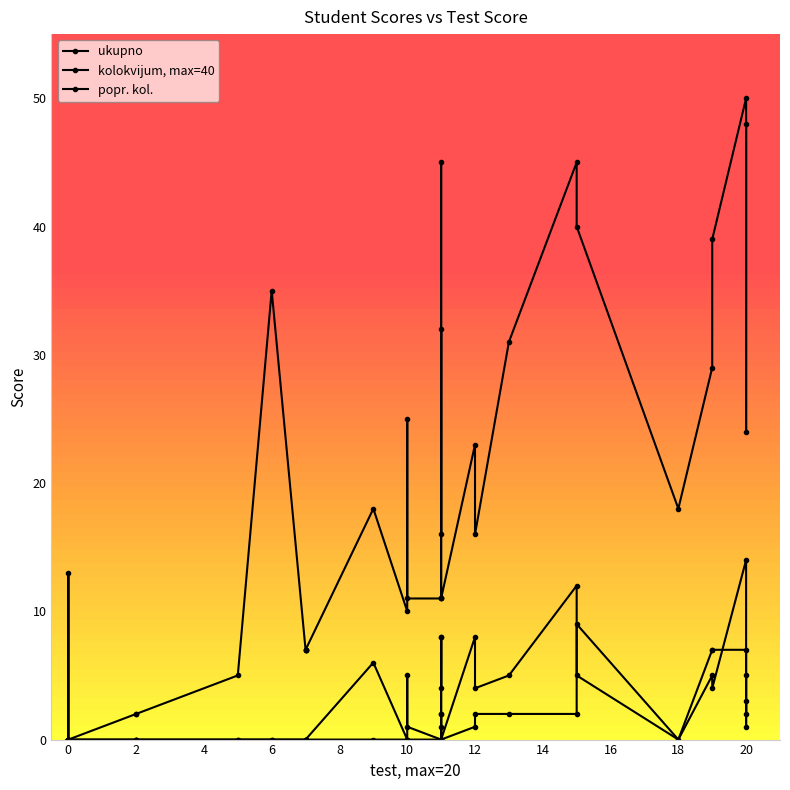

What is the highest value of the popr. kol. series?

14